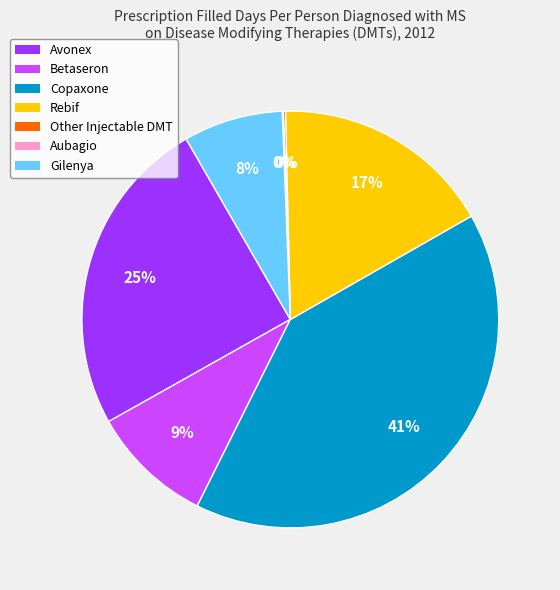

The Avonex slice represents 25% of the pie. True or false?

True